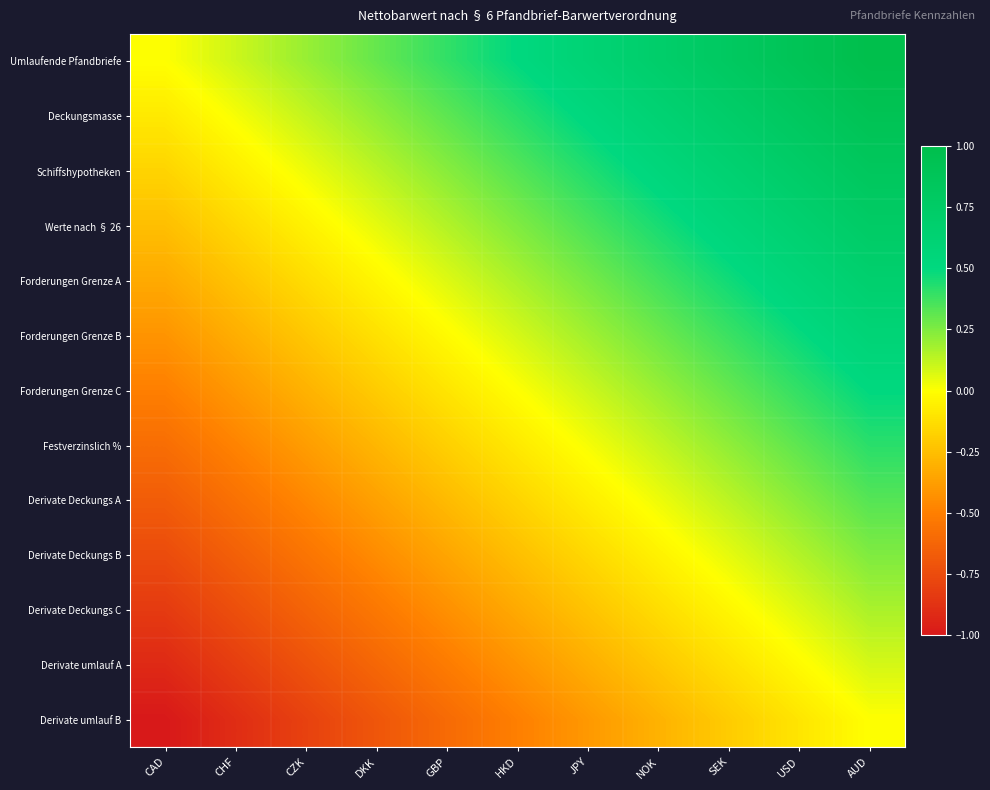

Which label corresponds to the largest value in the chart?

AUD